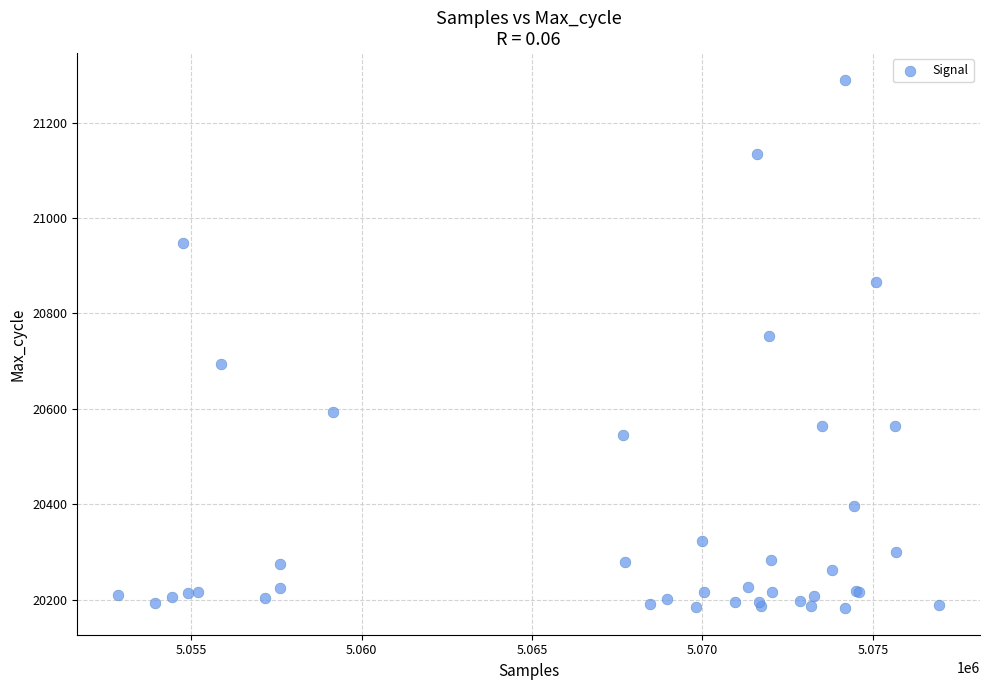

What Y value in the scatter plot is closest to 20736?

20752